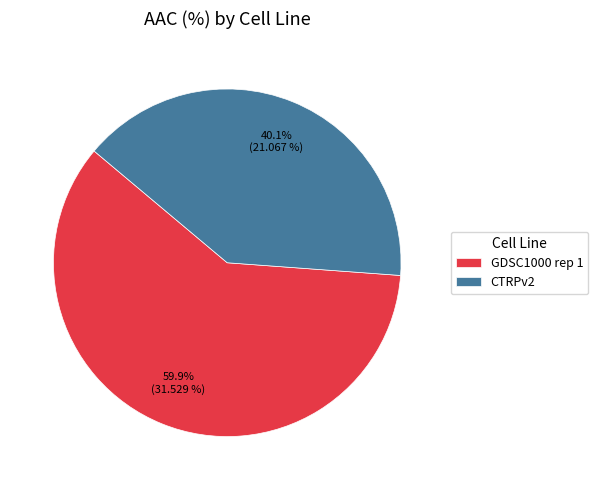

What is the total percentage of CTRPv2 and GDSC1000 rep 1?

100.0%